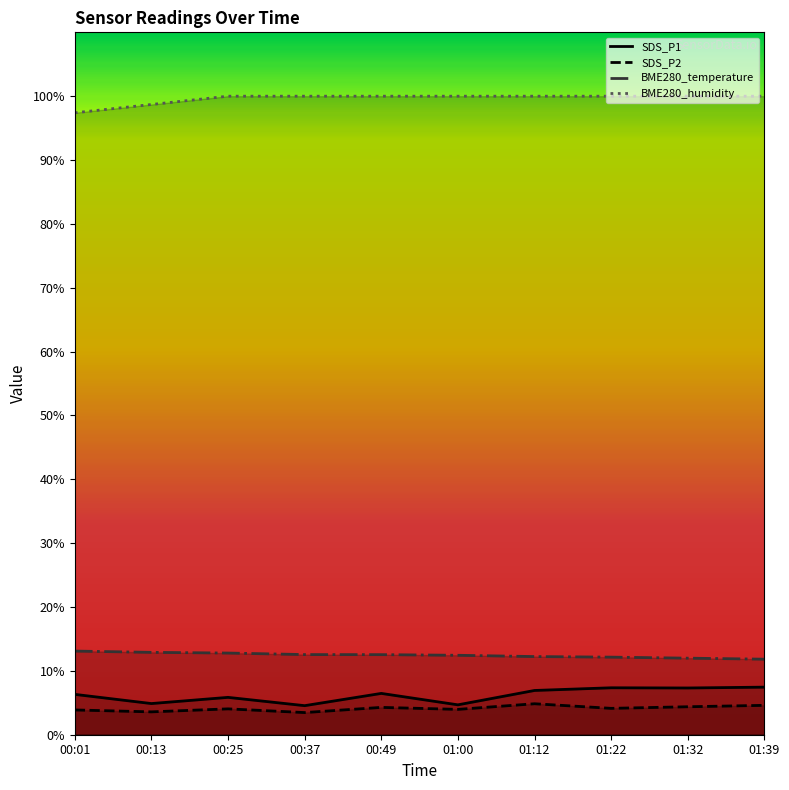

How many values in the SDS_P1 series exceed 6?

6